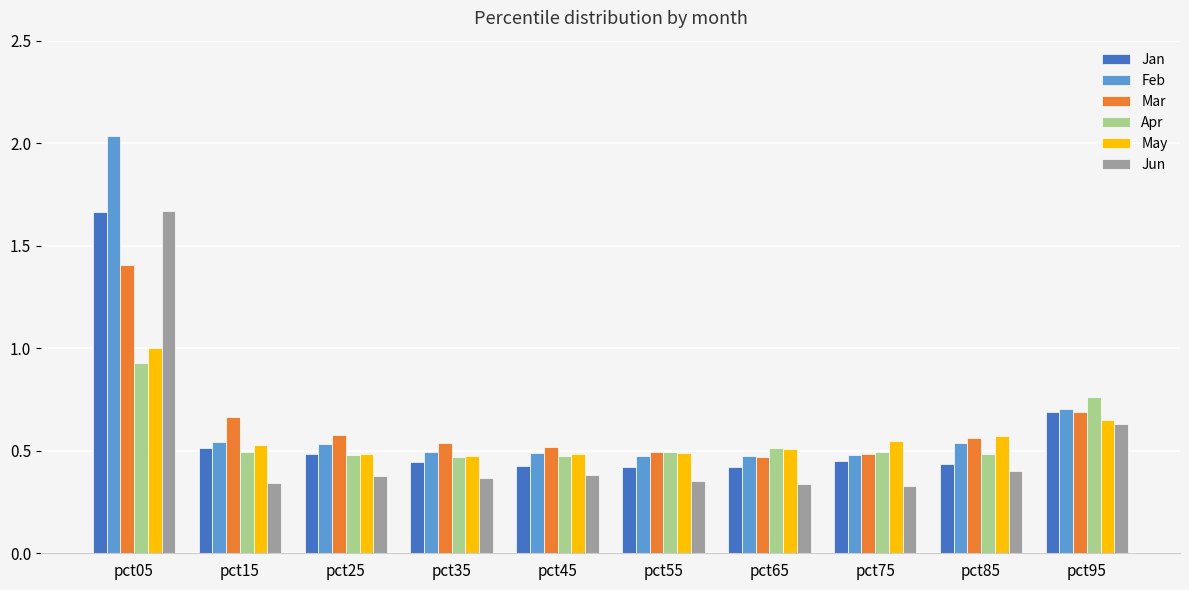

How many distinct data groups are displayed?

6